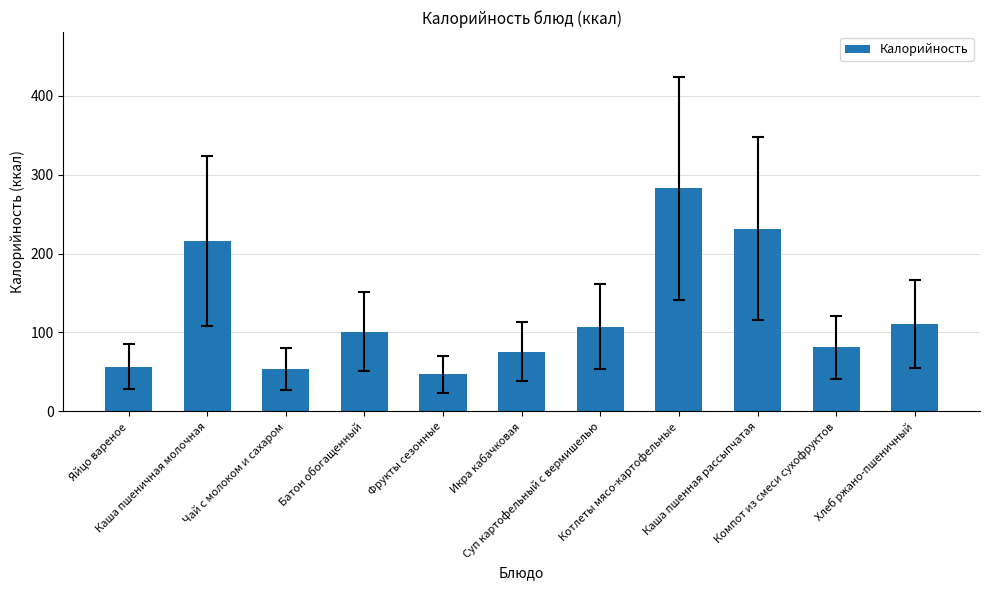

At which category does the chart reach its minimum across all series?

Фрукты сезонные